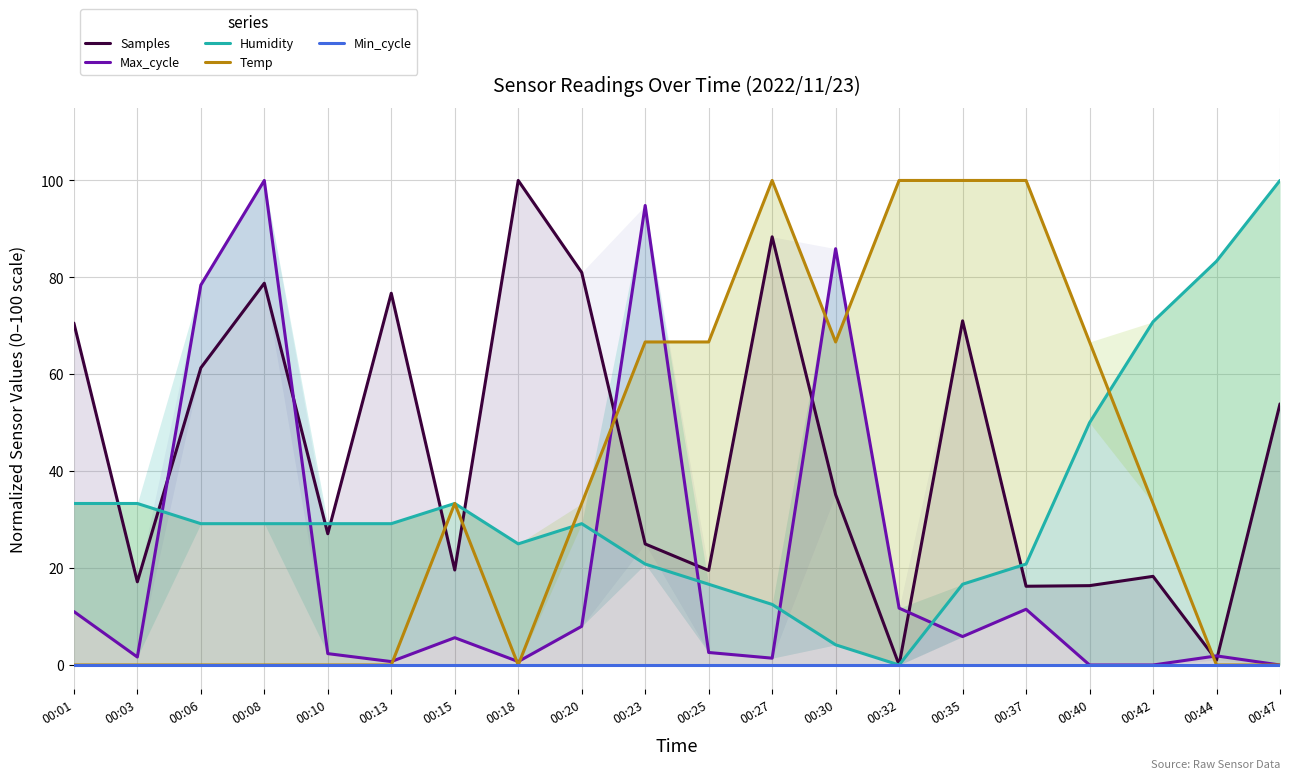

How many distinct data groups are displayed?

5